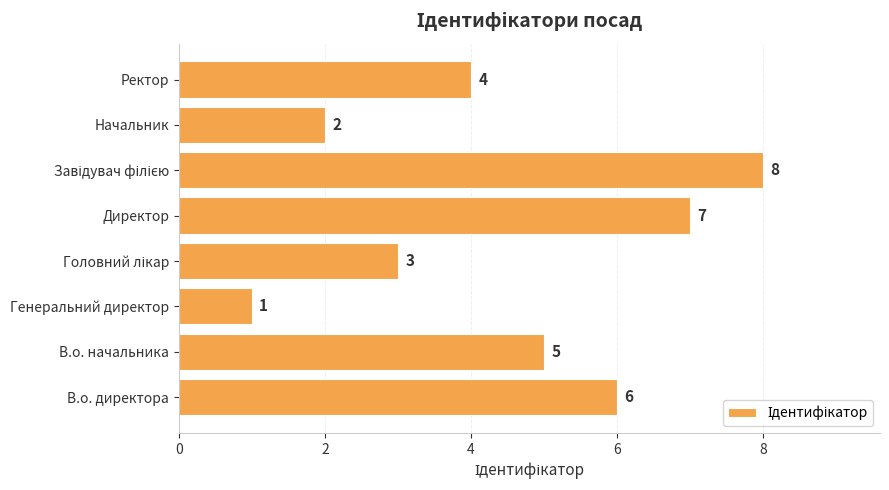

Where is the data nearest to the value 4?

Ректор